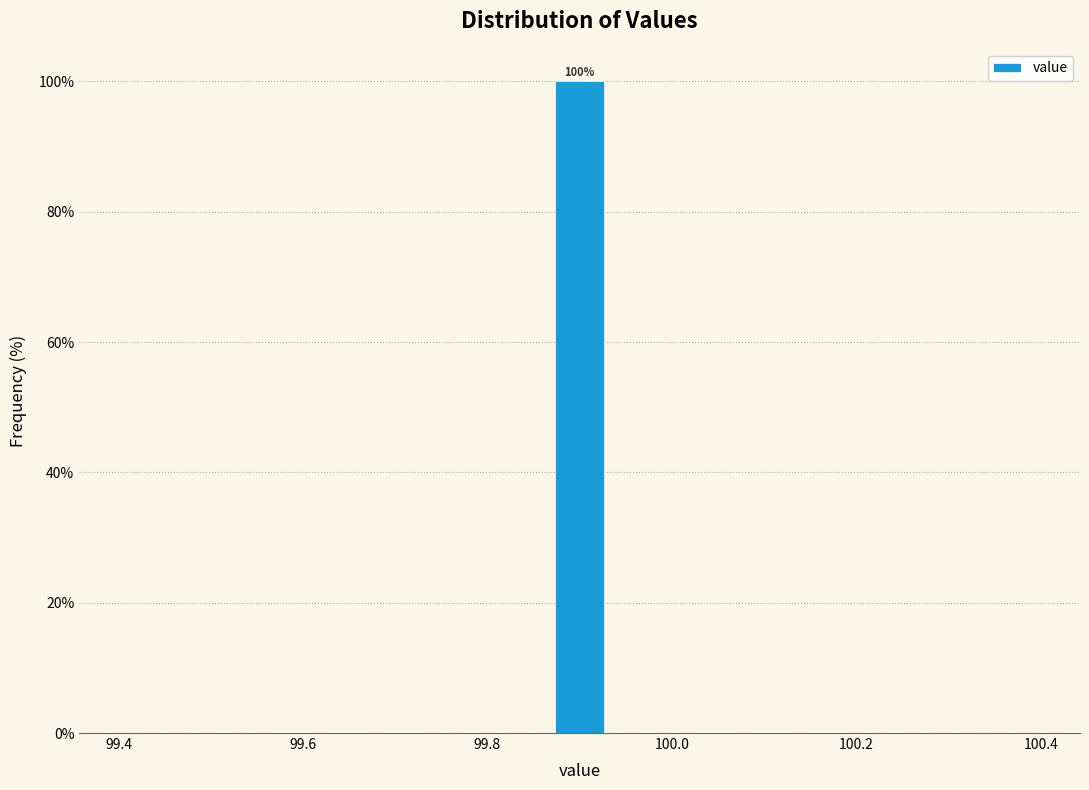

Around what value on the x-axis is the tallest bar? Give the approximate position of its centre, as read against the axis.

99.90